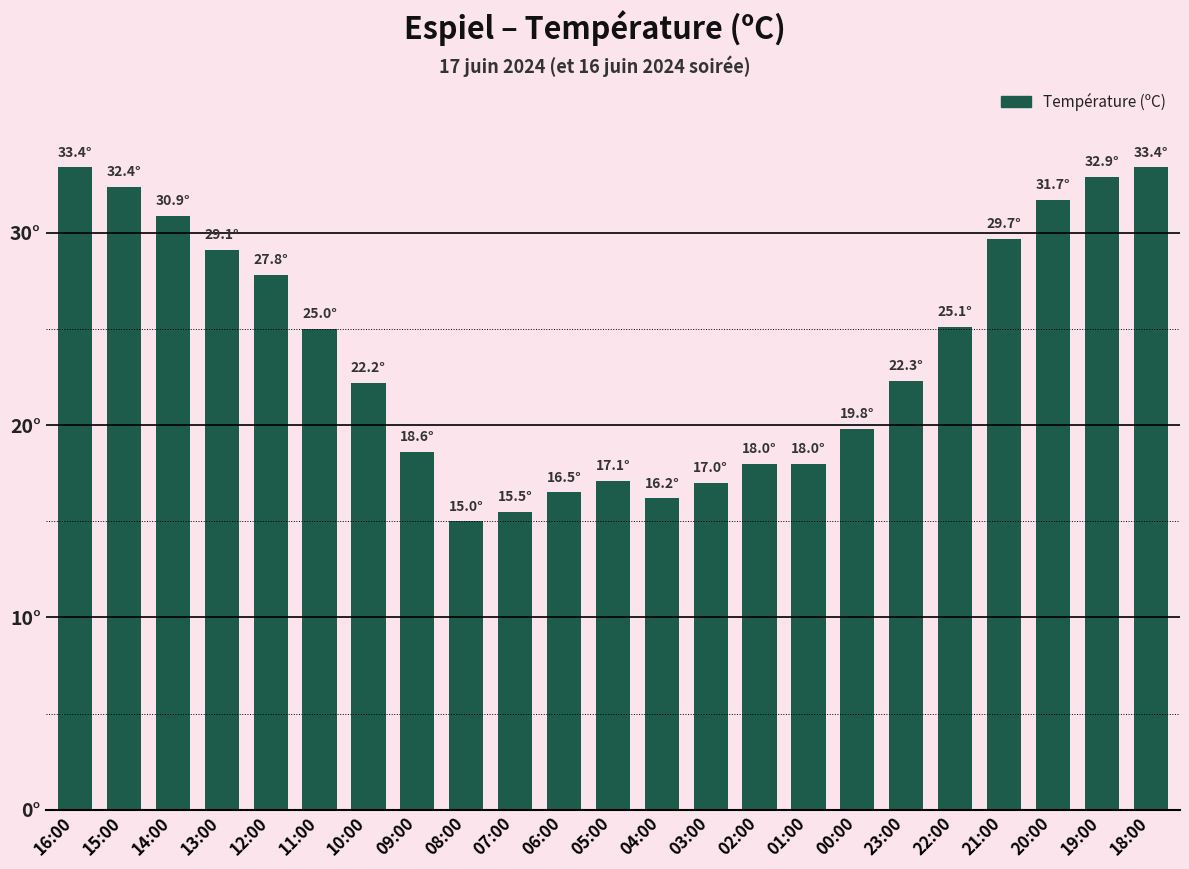

Does the chart contain stacked bars?

No